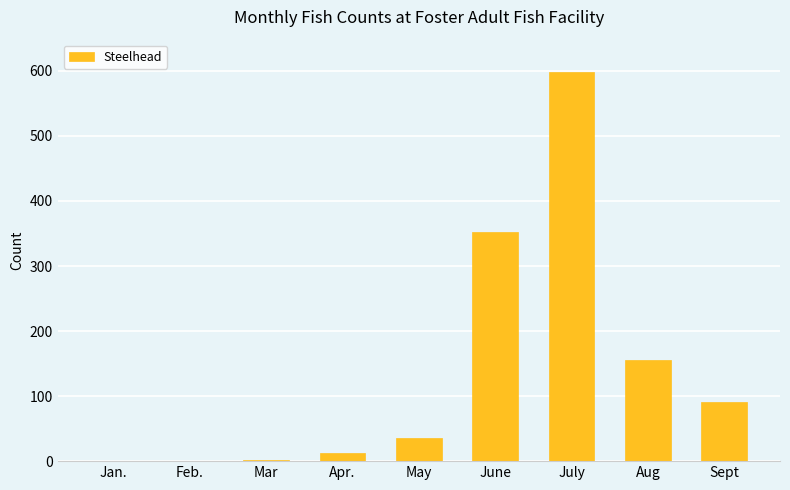

What is the change in value from Jan. to Sept?

+91